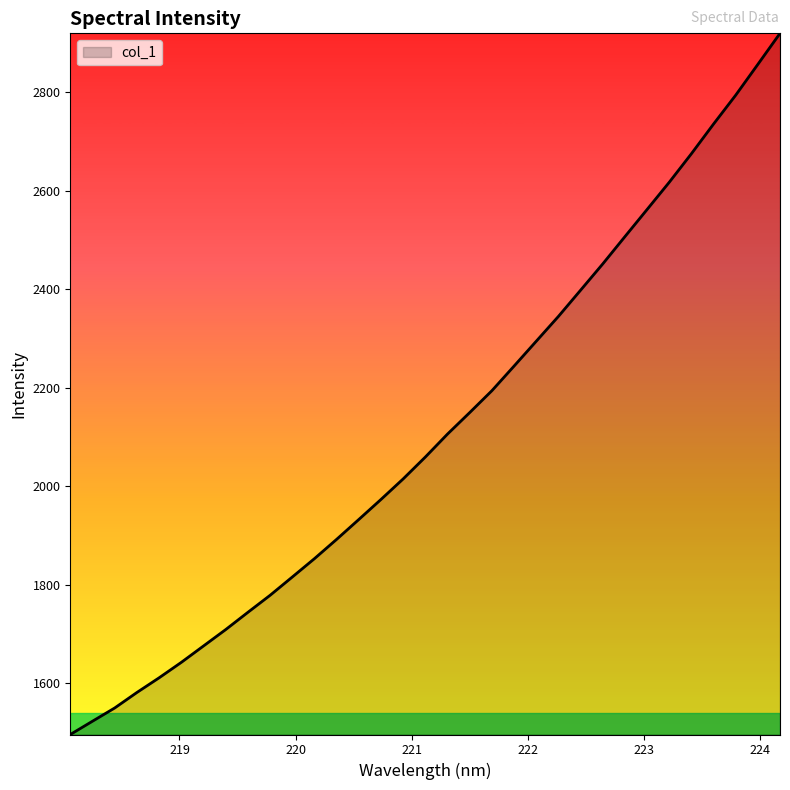

What is the difference between the maximum and minimum values?

1424.5